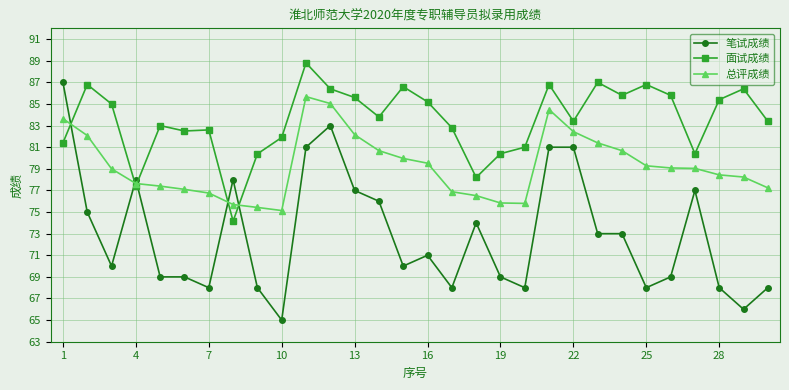

True or false: 总评成绩 has more than 0 interior local peaks.

True